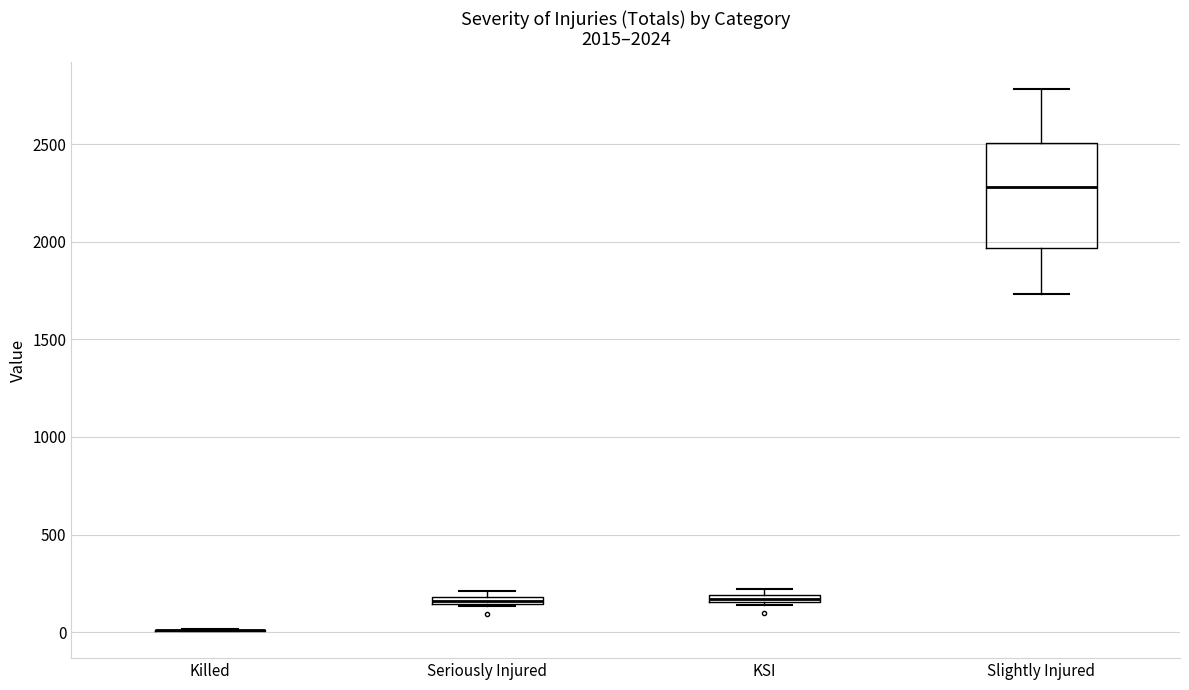

Comparing the boxes themselves (not the whiskers), which one is the tallest?

Slightly Injured